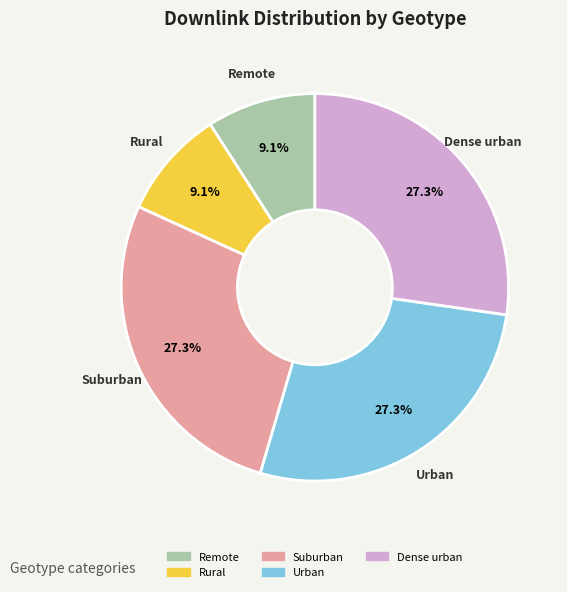

Combined, what portion of the pie is Dense urban and Remote?

36.4%